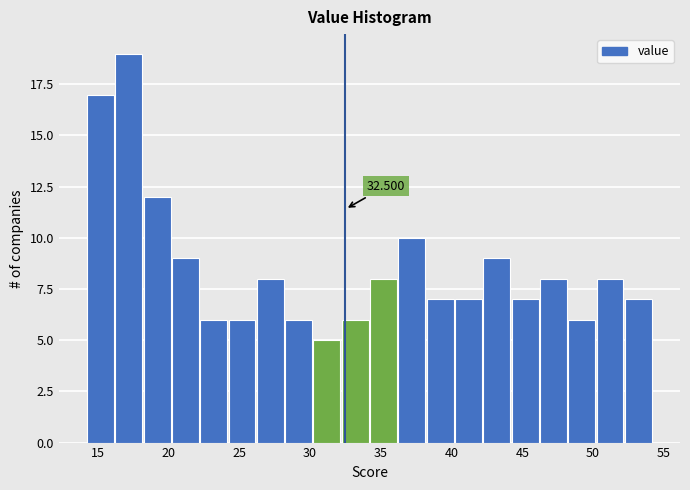

Over which range of the x-axis is the bar tallest?

16.25 to 18.25